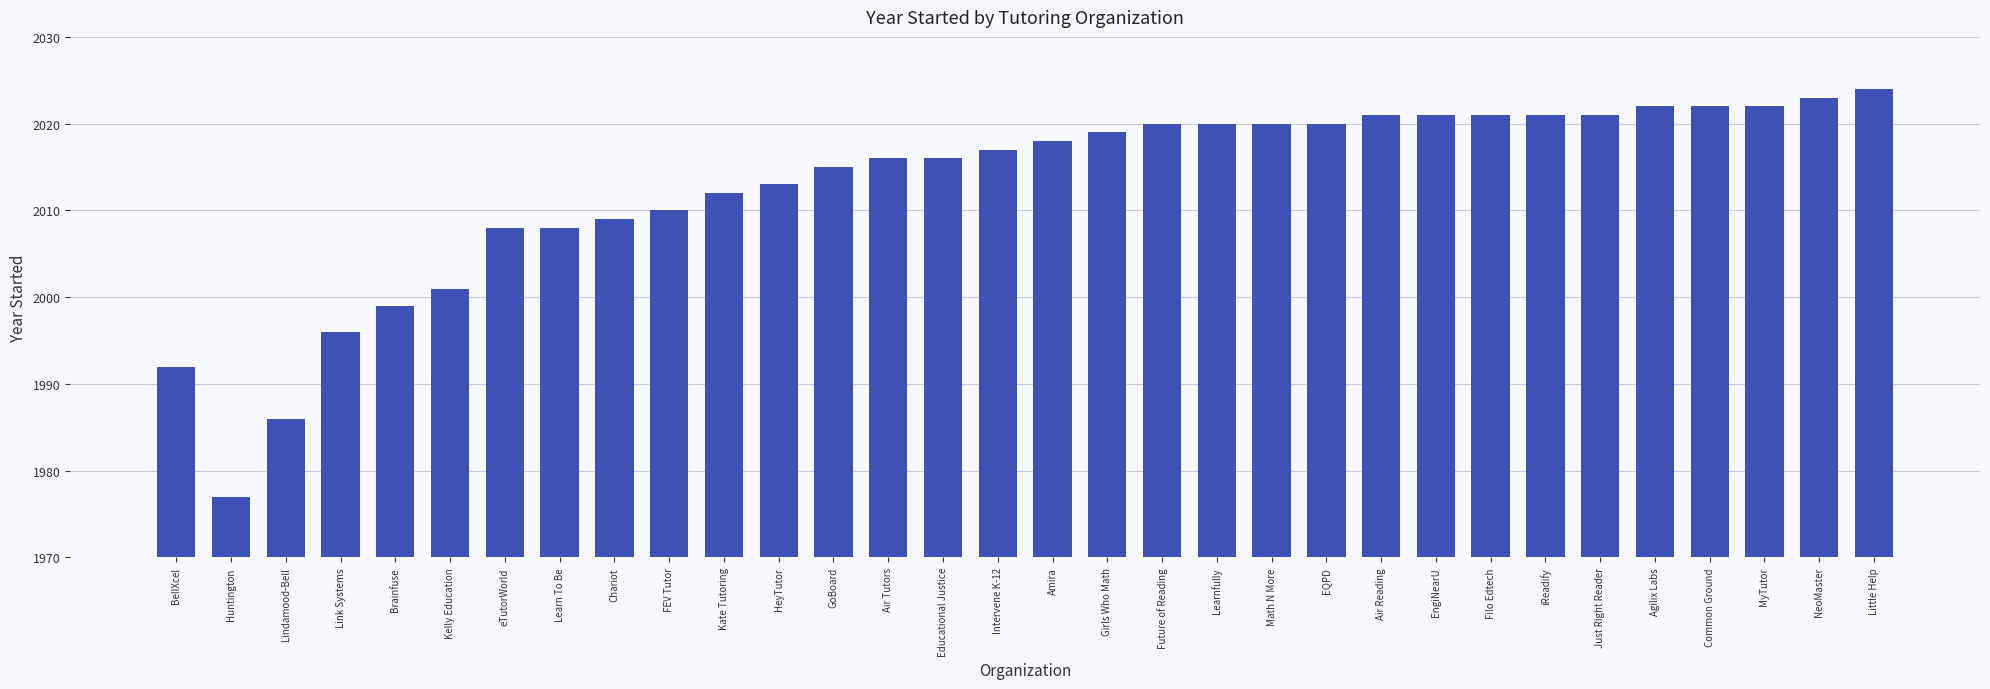

How many bars are there in total?

32